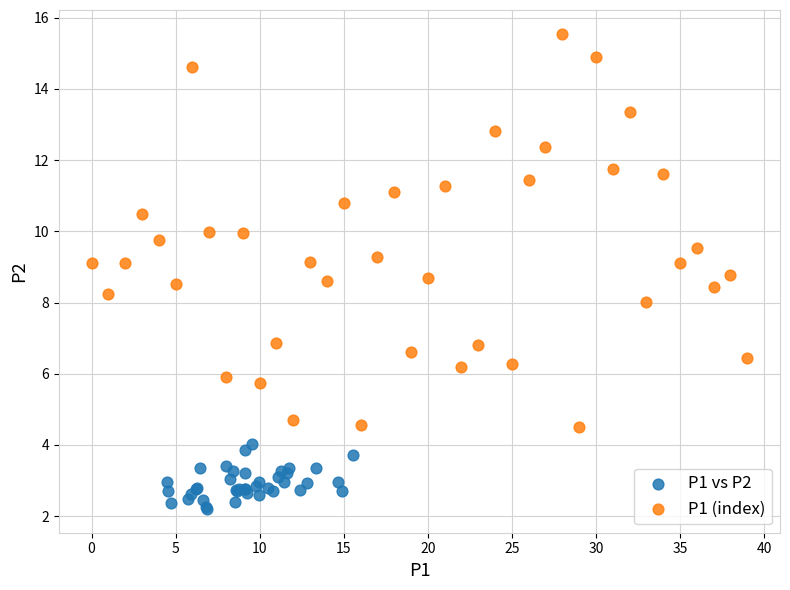

Which series contains the lowest Y value?

P1 vs P2